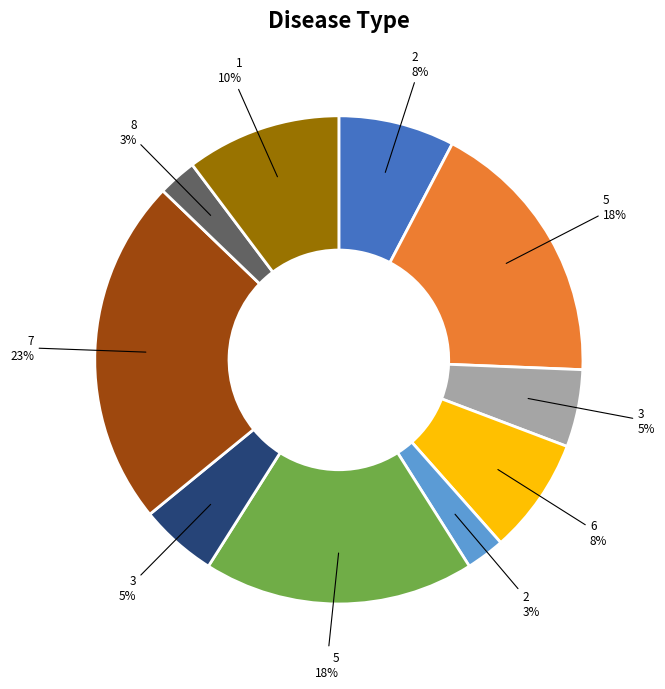

Is there a majority slice in this chart?

No